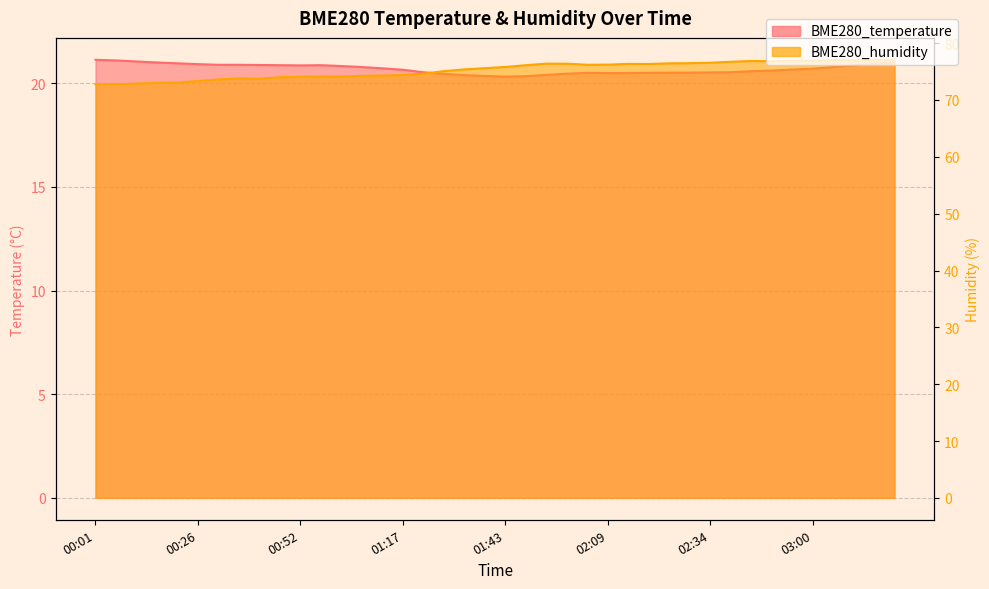

Is it true that BME280_humidity equals 23.9 at 02:40?

False